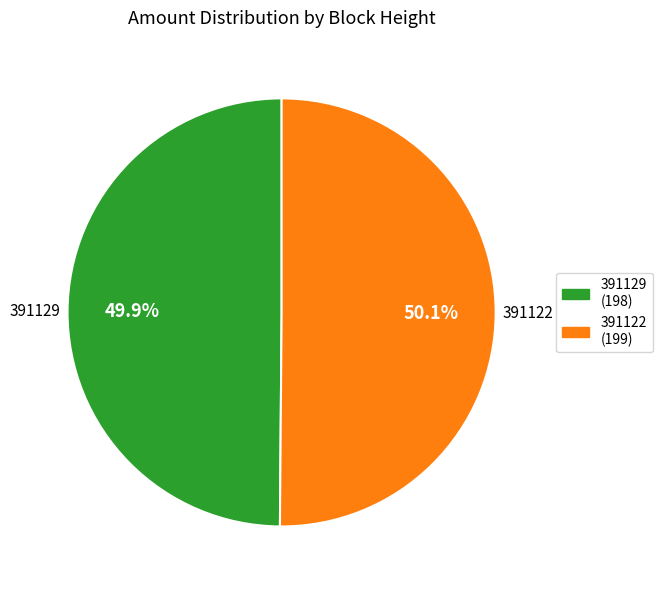

To the nearest percent, what portion does 391122 represent?

50%